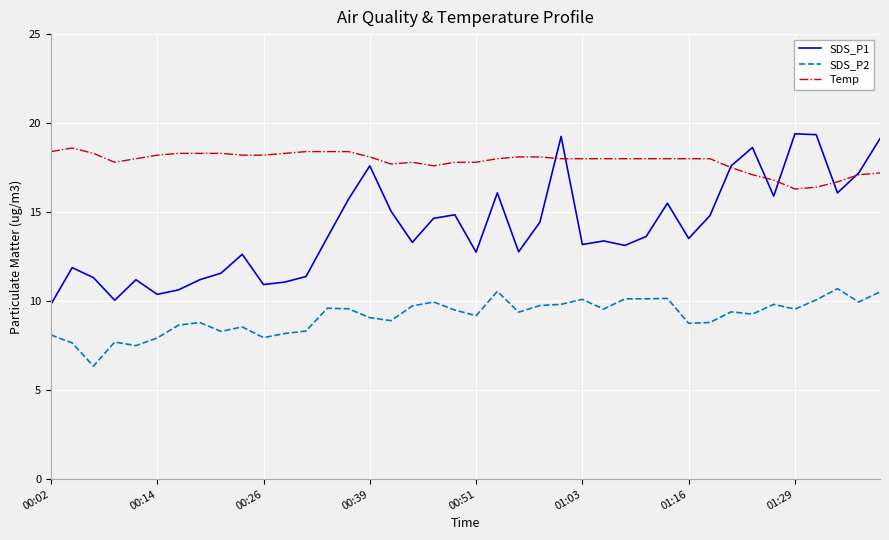

Which series has the largest total across all categories?

Temp